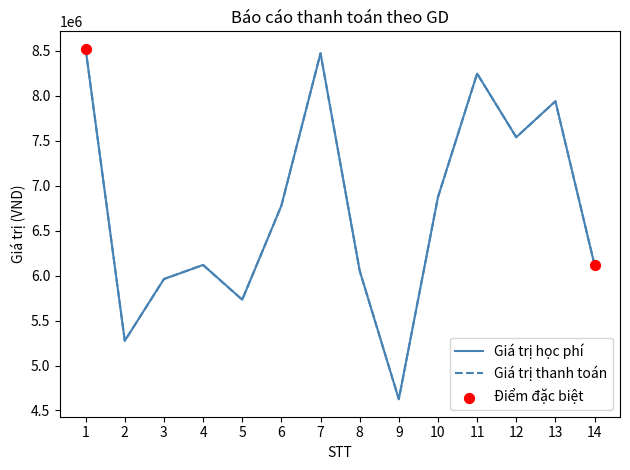

Does the chart have visible grid lines?

No